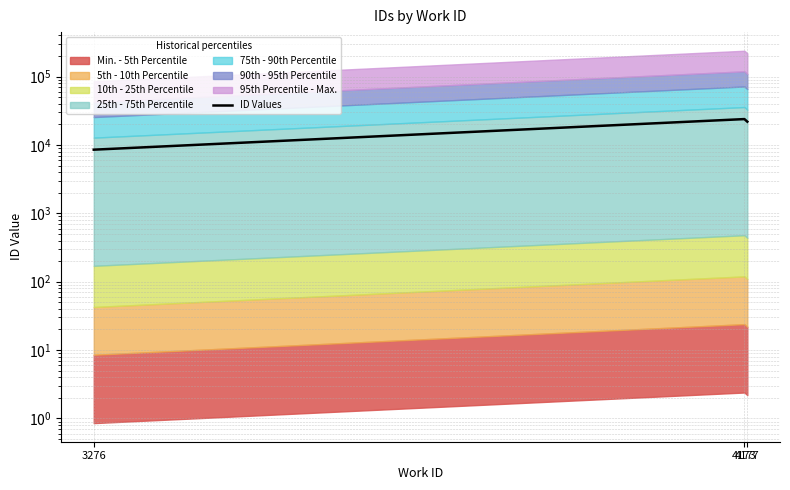

How many values are between 8537 and 23923?

3